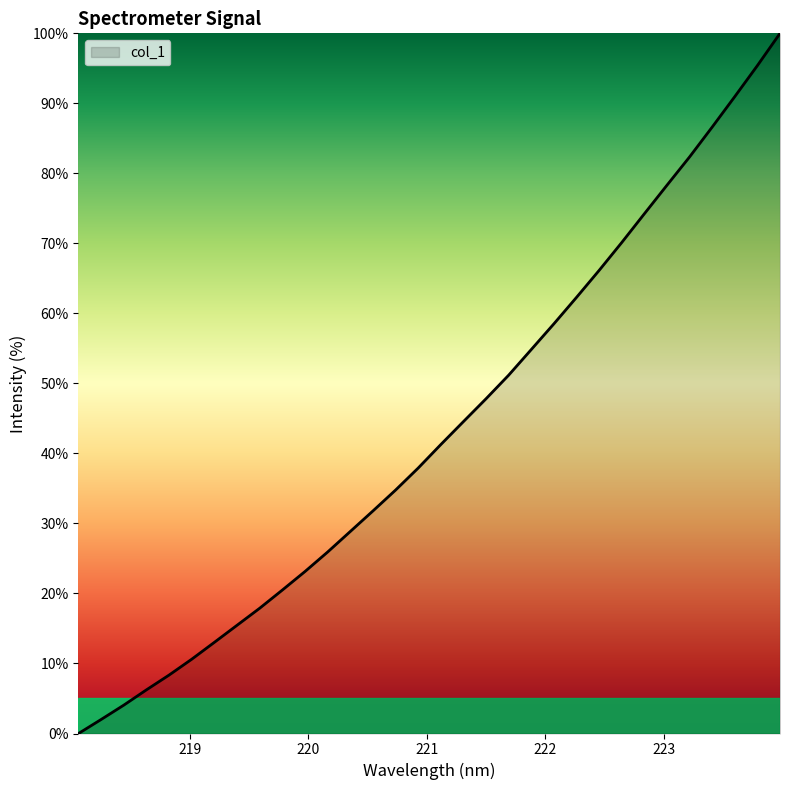

How many lines are shown in the chart?

1